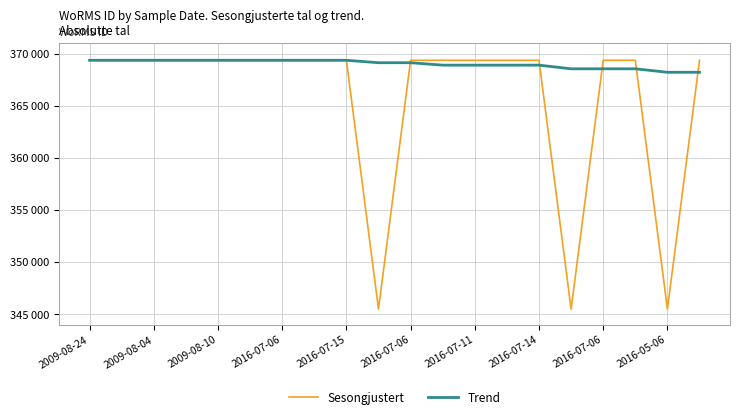

At which category is the sum across all series the highest?

2009-08-24